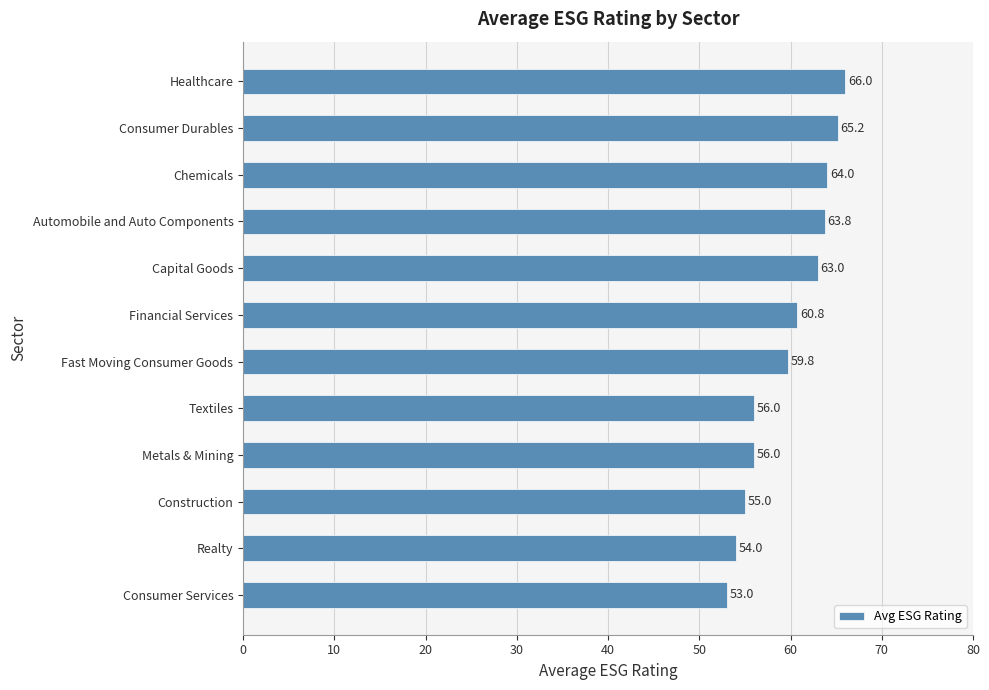

What is the difference between the second highest and second lowest values?

11.2